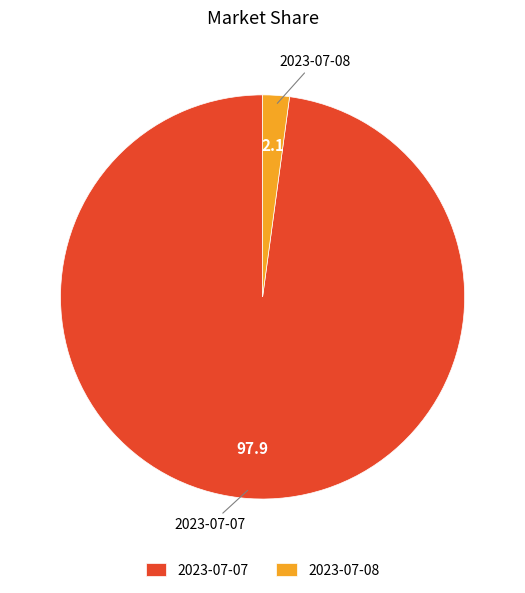

Is the sum of 2023-07-07 and 2023-07-08 greater than half?

Yes